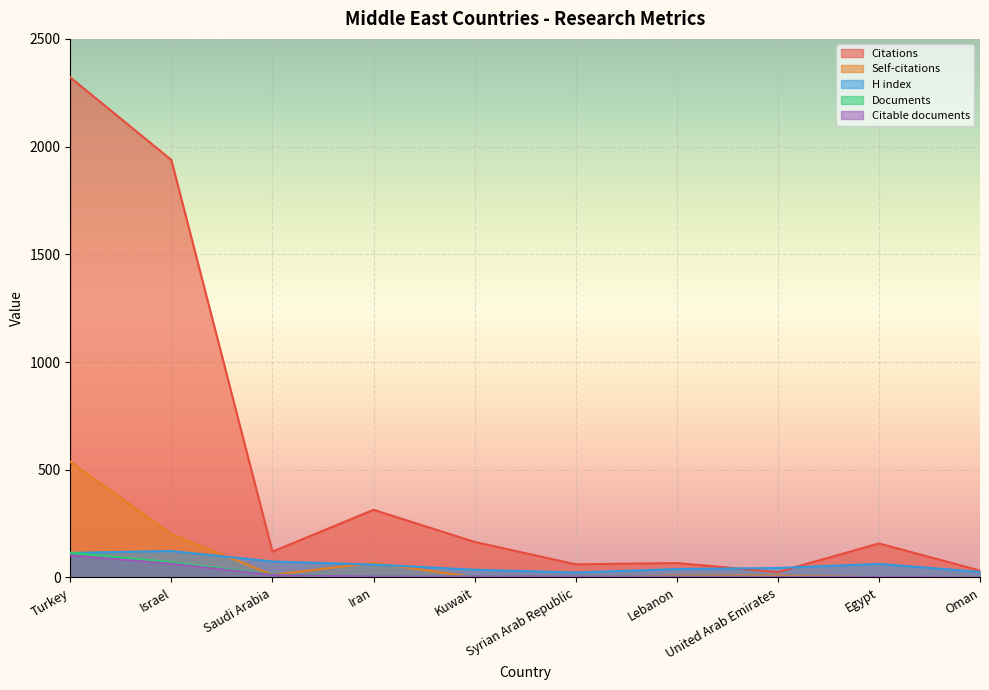

List the labels in order of H index value, largest first.

Israel, Turkey, Saudi Arabia, Egypt, Iran, United Arab Emirates, Lebanon, Kuwait, Oman, Syrian Arab Republic